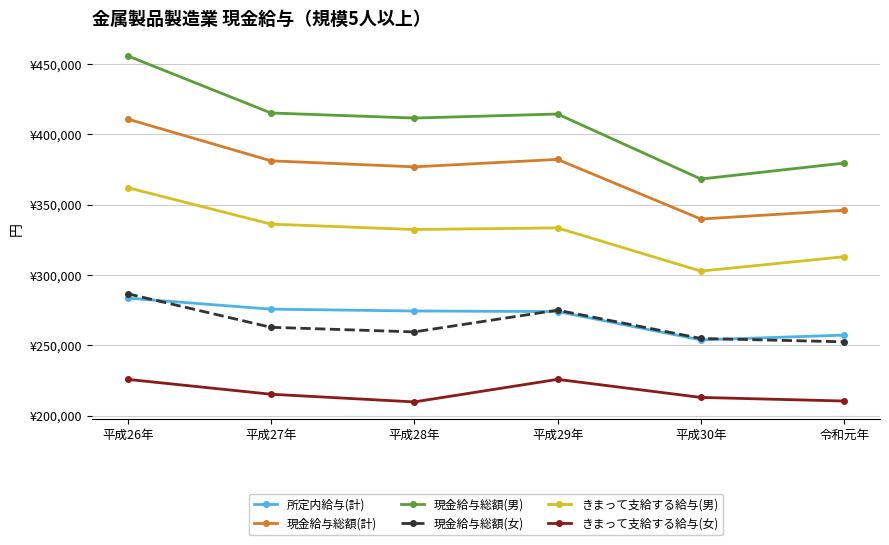

What are all the series names shown in the legend?

所定内給与(計), 現金給与総額(計), 現金給与総額(男), 現金給与総額(女), きまって支給する給与(男), きまって支給する給与(女)